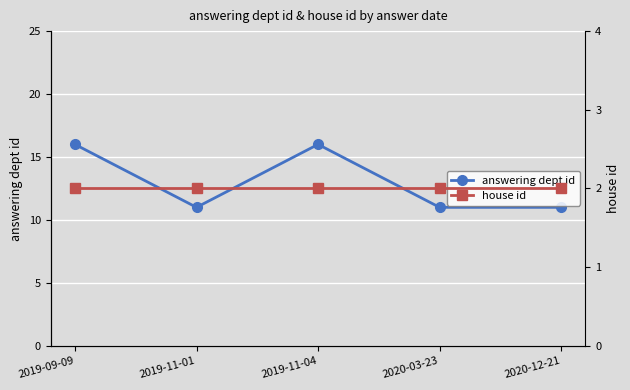

What value does the house id series have at 2019-11-04?

2